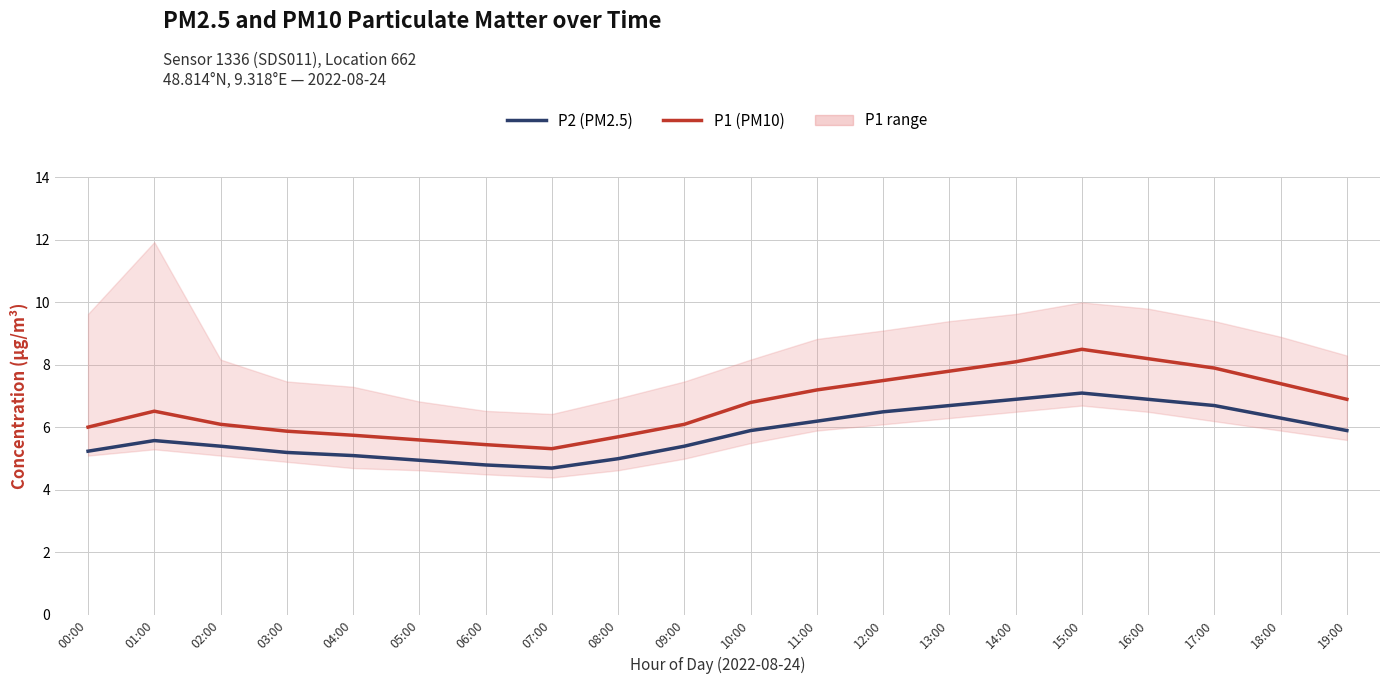

Does the chart display data point markers on the line(s)?

No